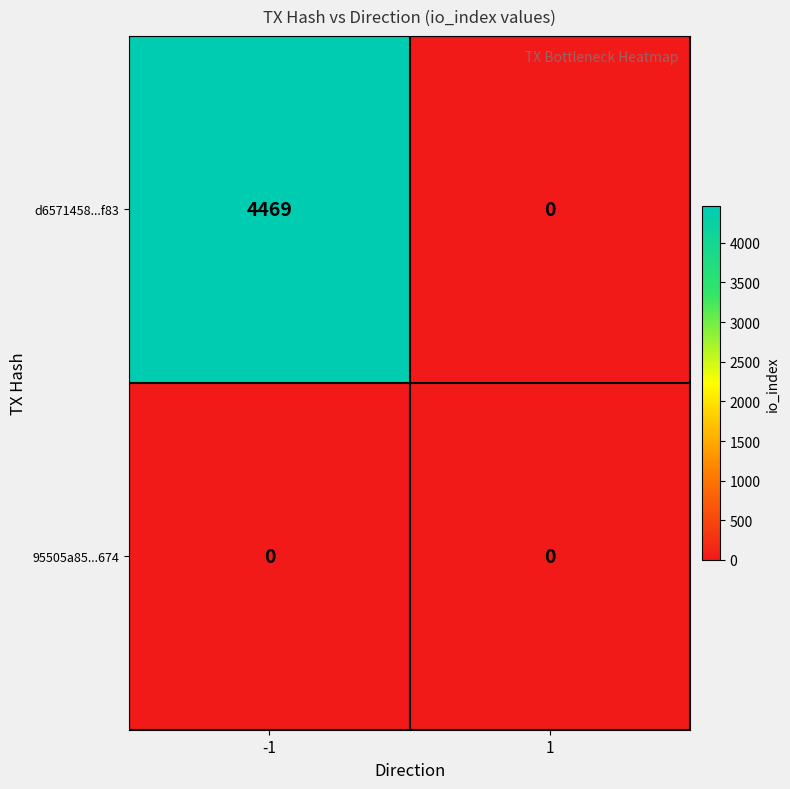

Between -1 and 1, which series saw the biggest shift?

d6571458...f83